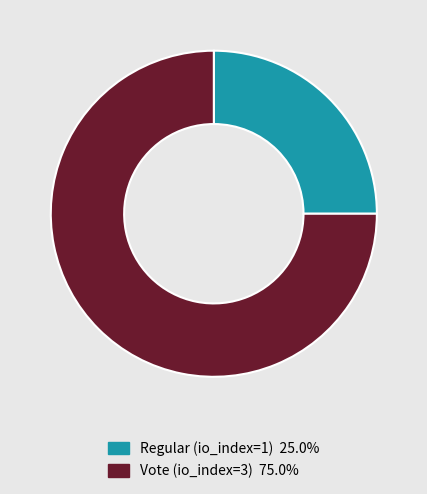

Is there a majority slice in this chart?

Yes